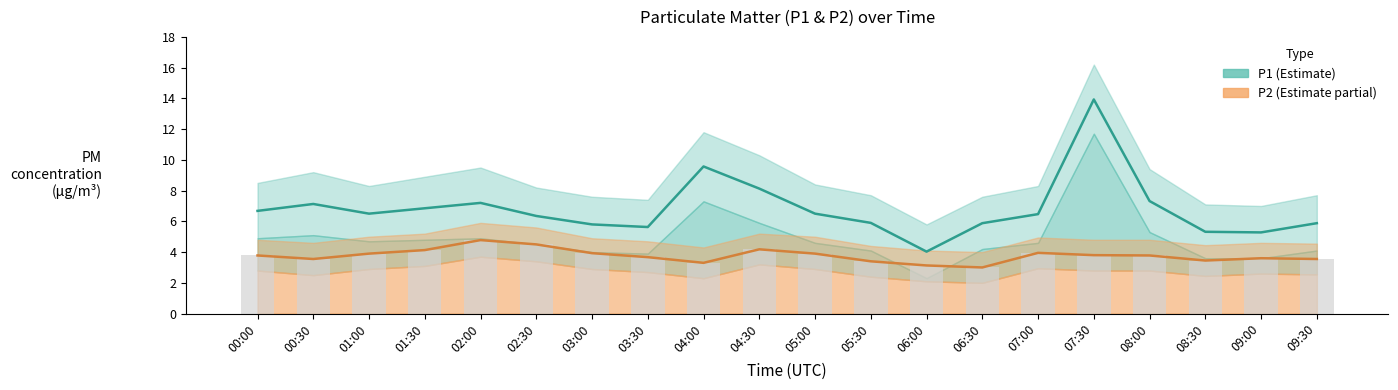

What is the sum of the P1 estimate values at 08:30 and 03:00?

11.1